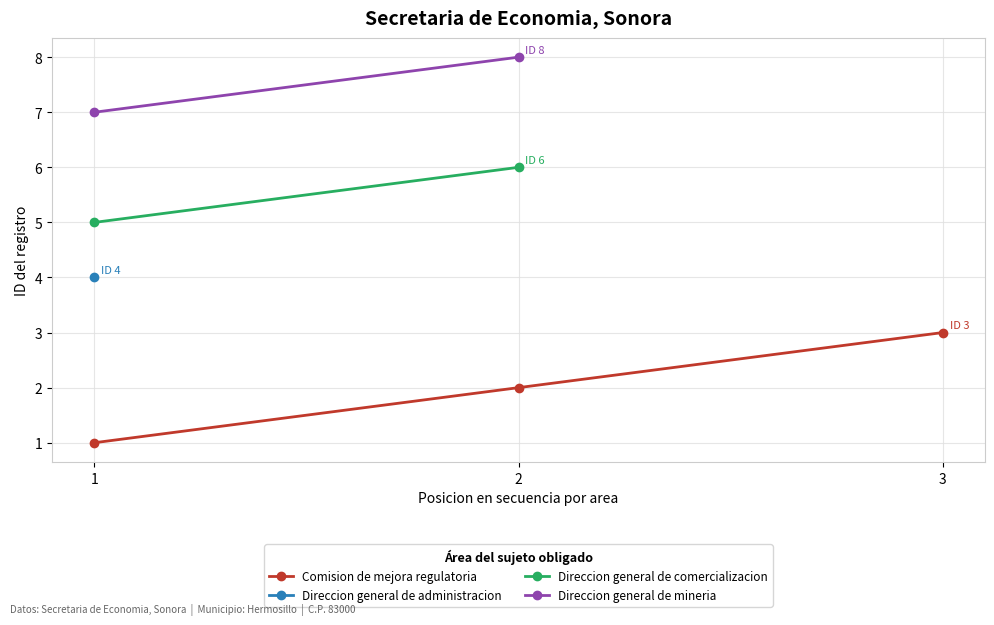

Is it true that Comision de mejora regulatoria equals 3 at 2?

False